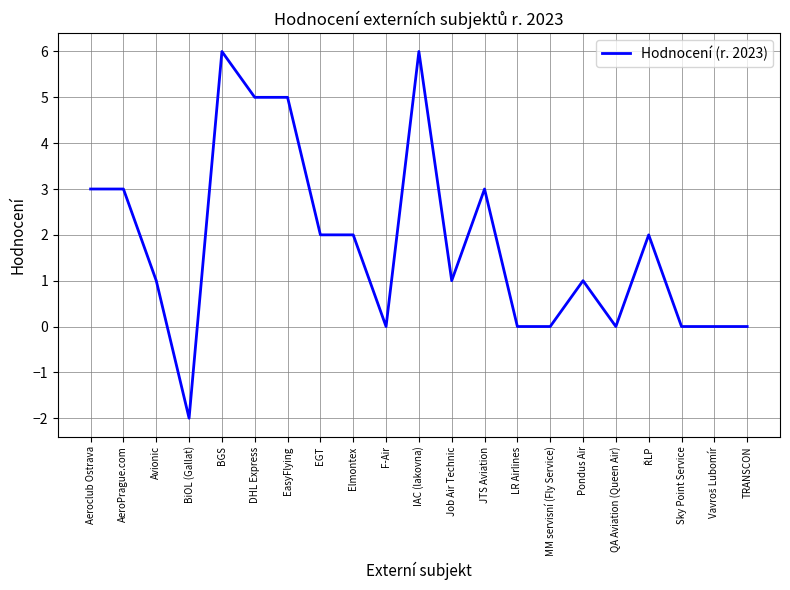

What is the sum of all values?

38